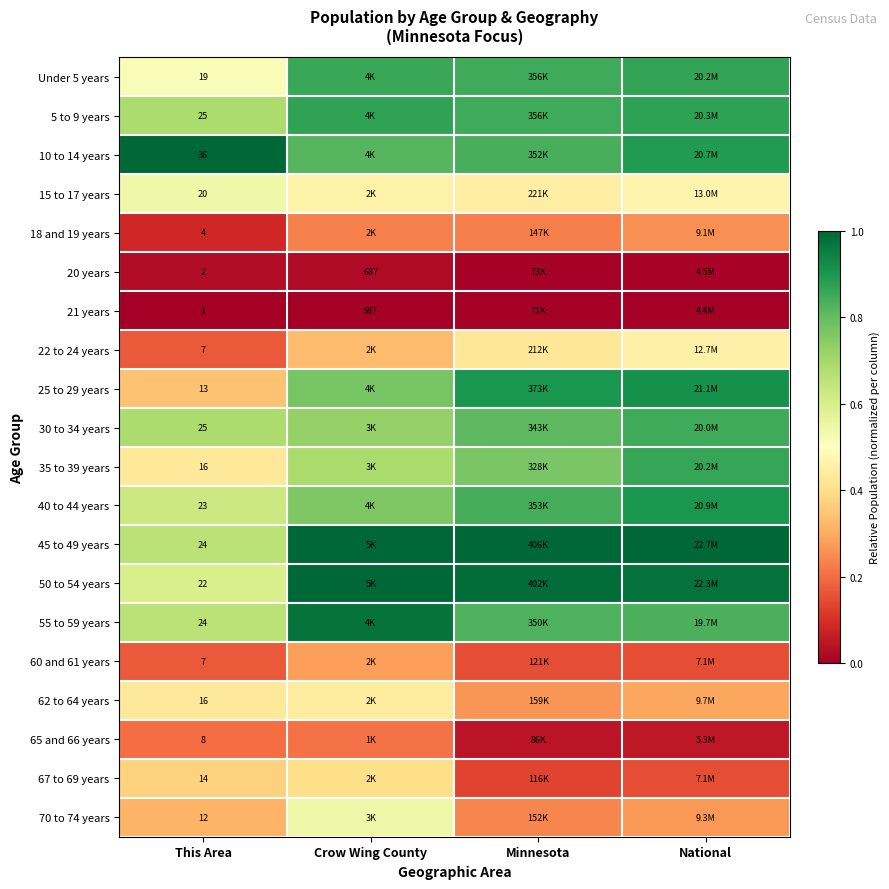

Which label corresponds to the largest value in the chart?

National